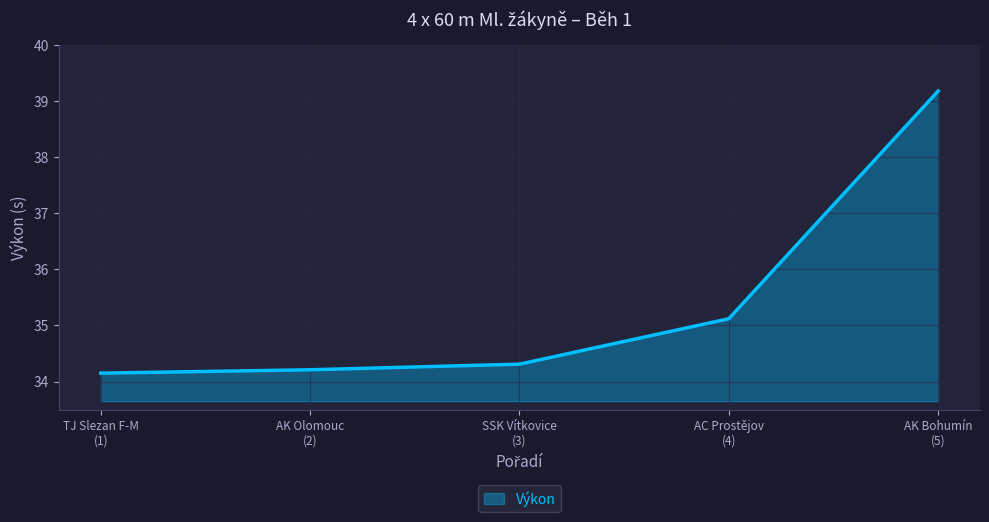

Which category has the lowest value across all series?

TJ Slezan F-M
(1)